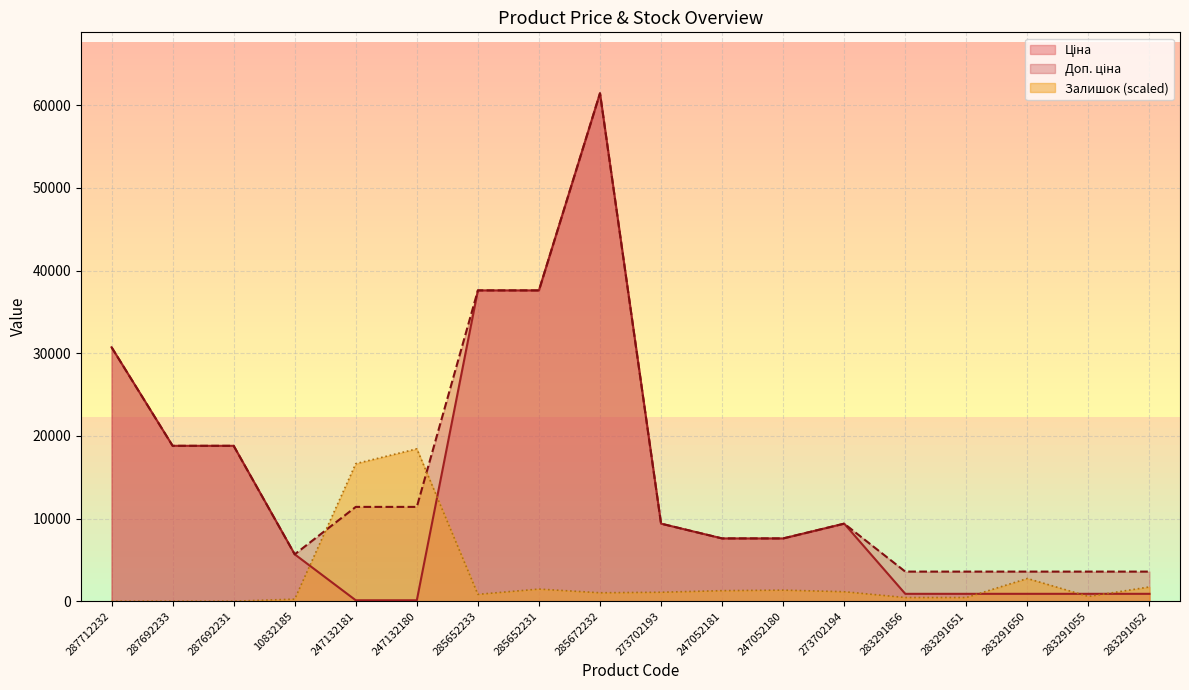

At which category is the sum across all series the highest?

285672232